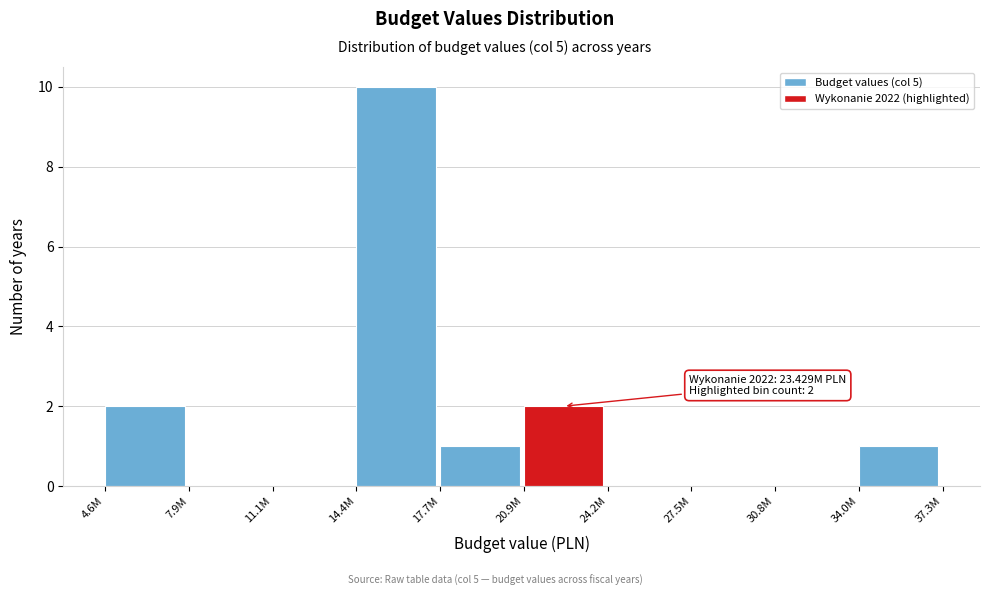

Reading left to right, list all the values displayed in this chart.

4.6M=2	7.9M=0	11.1M=0	14.4M=10	17.7M=1	20.9M=2	24.2M=0	27.5M=0	30.8M=0	34.0M=1